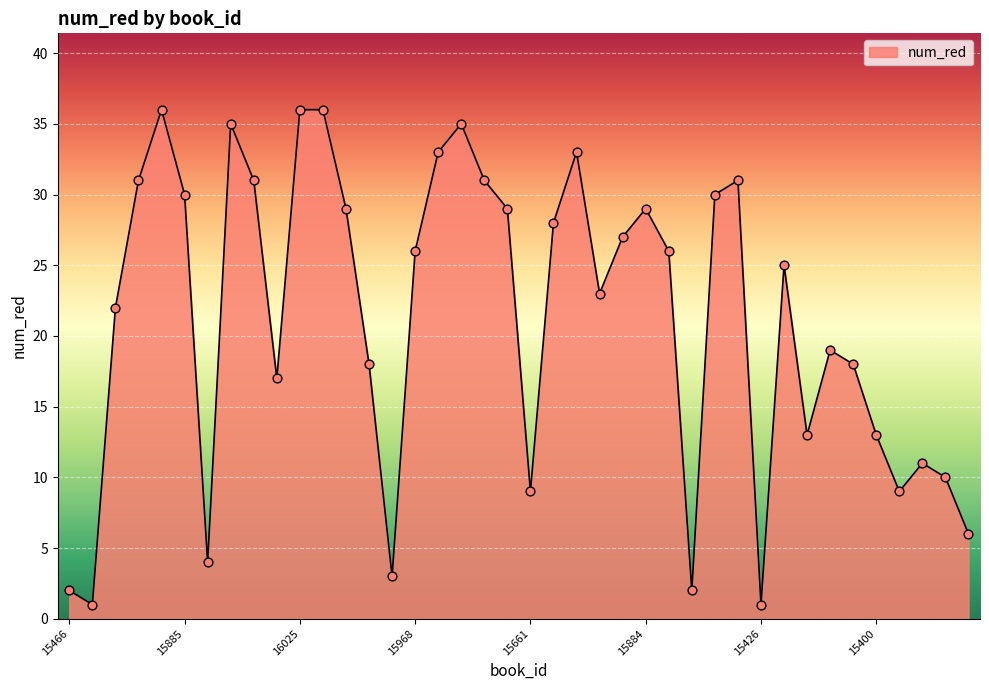

What is the greatest value displayed?

36